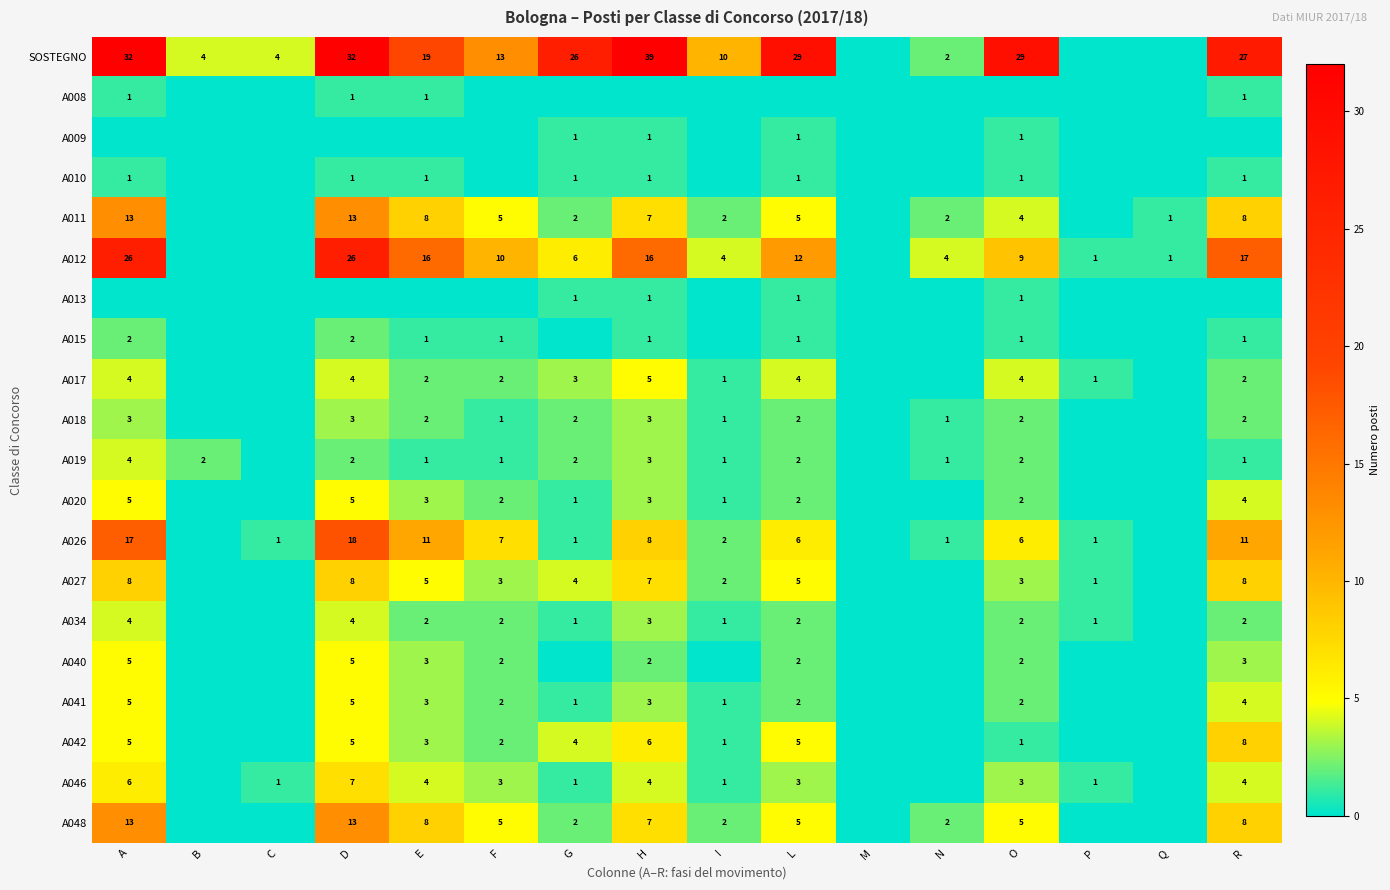

What is the spread (max minus min) of values at E?

19